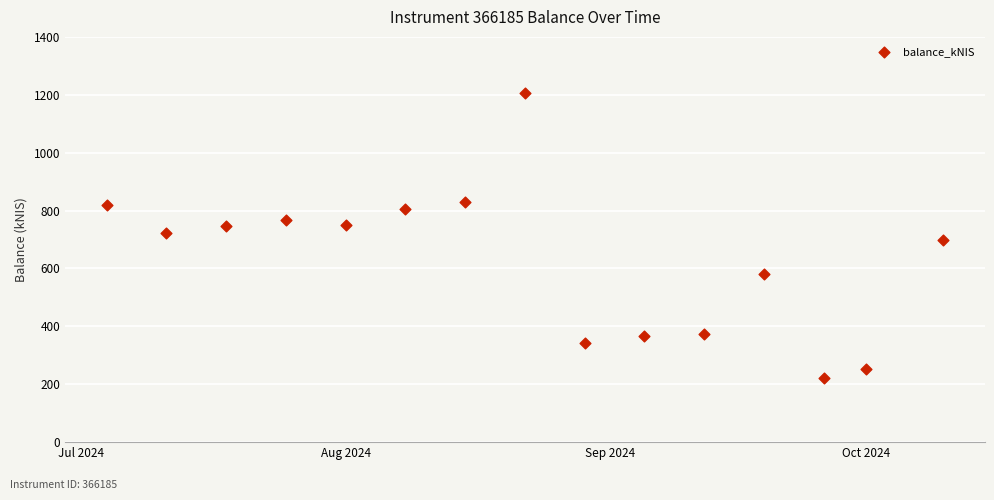

What is the range of Y values (max minus min)?

984.6